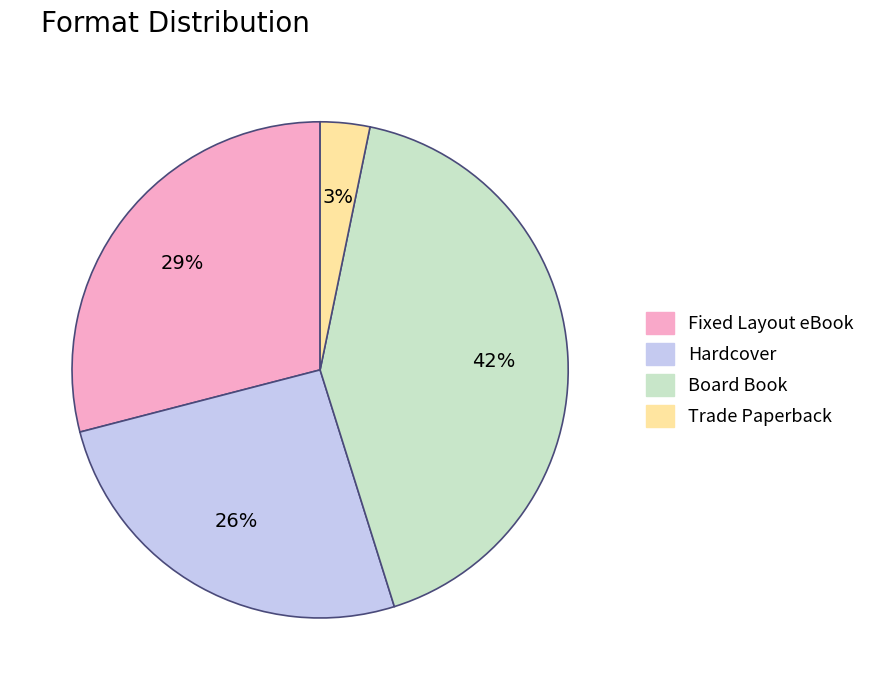

Count the number of slices in the pie.

4